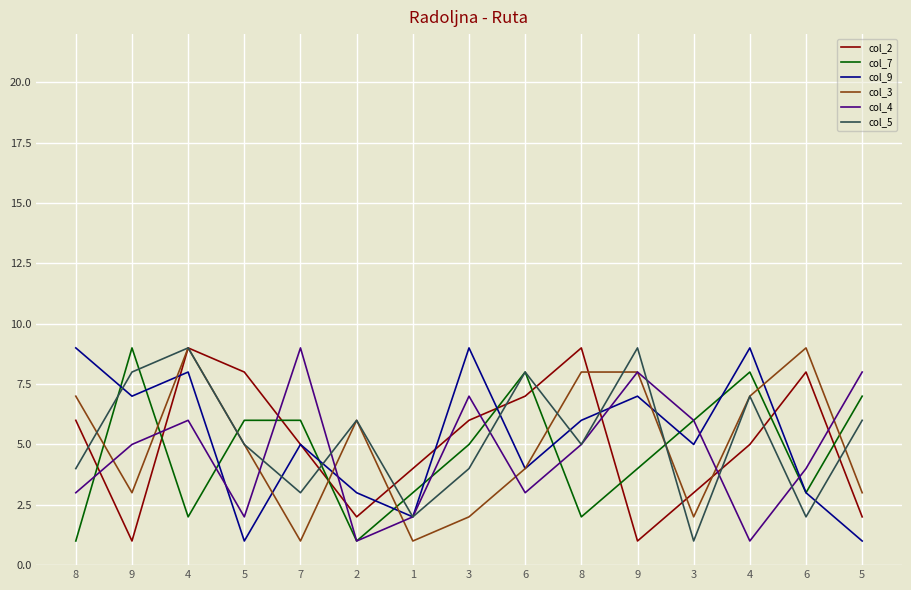

Reading right to left, what are all the values shown in this chart?

col_2: 5=2	6=8	4=5	3=3	9=1	8=9	6=7	3=6	1=4	2=2	7=5	5=8	4=9	9=1	8=6
col_7: 5=7	6=3	4=8	3=6	9=4	8=2	6=8	3=5	1=3	2=1	7=6	5=6	4=2	9=9	8=1
col_9: 5=1	6=3	4=9	3=5	9=7	8=6	6=4	3=9	1=2	2=3	7=5	5=1	4=8	9=7	8=9
col_3: 5=3	6=9	4=7	3=2	9=8	8=8	6=4	3=2	1=1	2=6	7=1	5=5	4=9	9=3	8=7
col_4: 5=8	6=4	4=1	3=6	9=8	8=5	6=3	3=7	1=2	2=1	7=9	5=2	4=6	9=5	8=3
col_5: 5=6	6=2	4=7	3=1	9=9	8=5	6=8	3=4	1=2	2=6	7=3	5=5	4=9	9=8	8=4